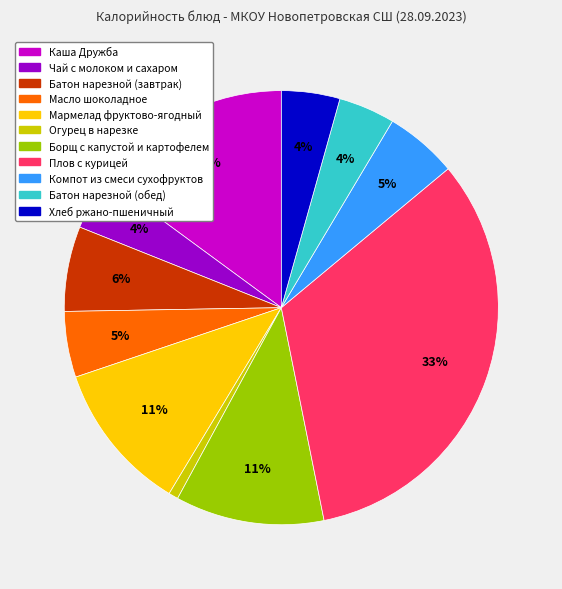

What percentage is the Хлеб ржано-пшеничный slice, to the nearest percent?

4%